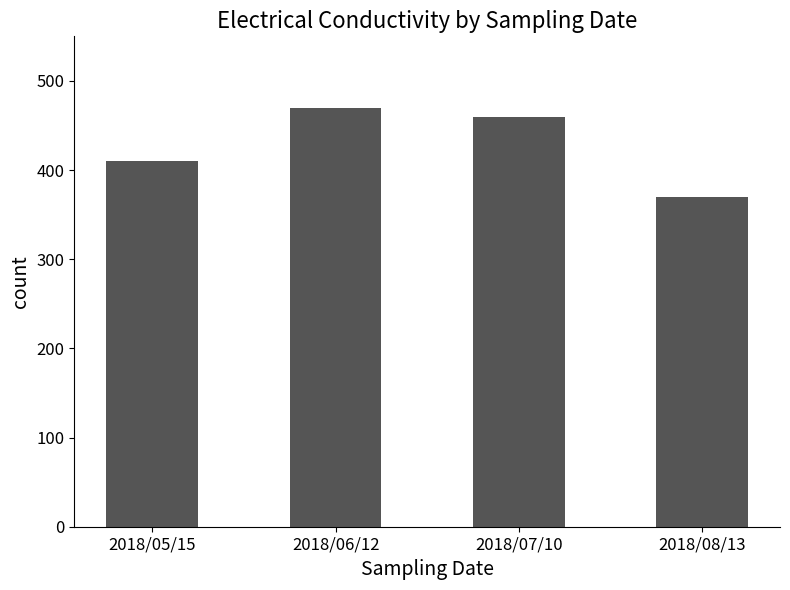

What is the difference between the values at 2018/08/13 and 2018/05/15?

40